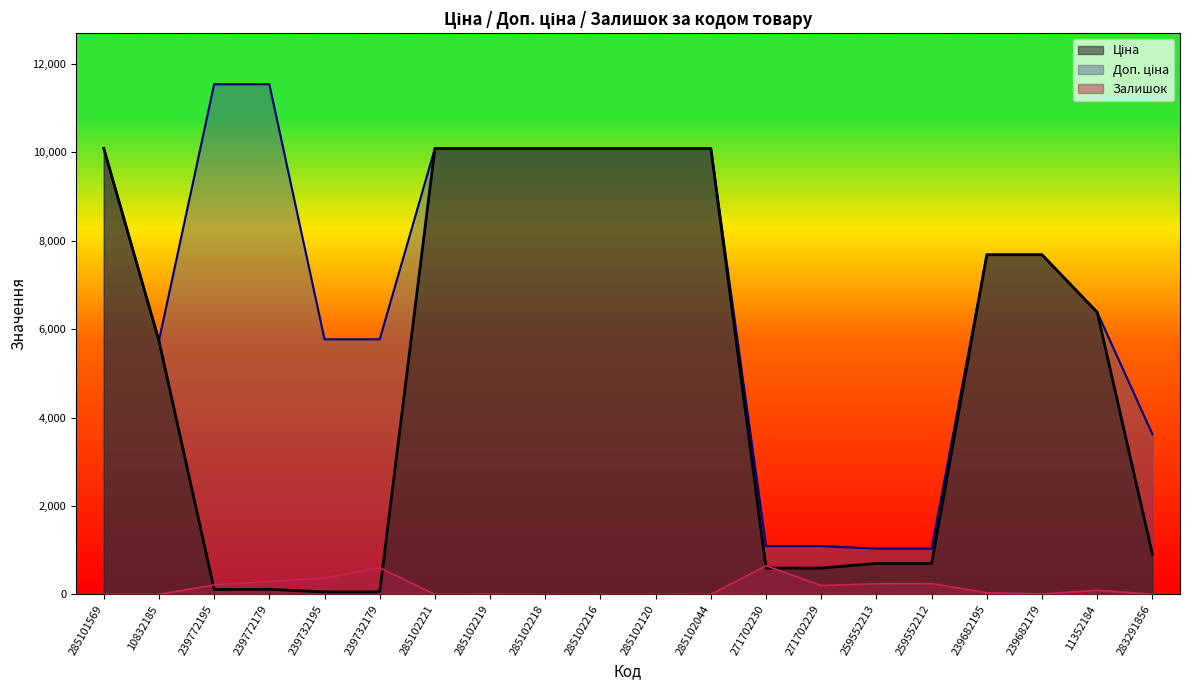

True or false: Залишок has a value of 13.4 at 239682179.

False